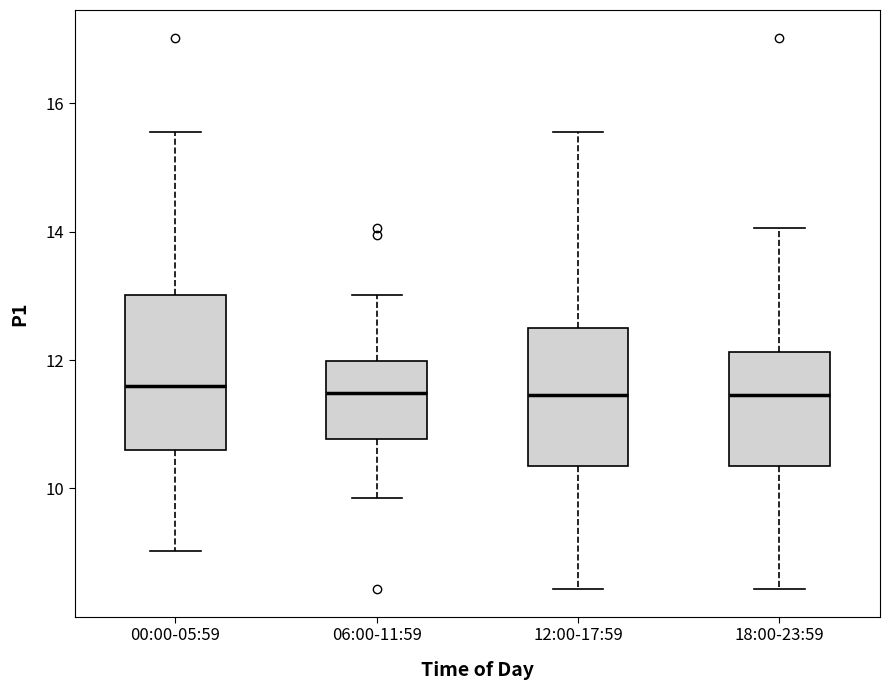

Reading left to right, transcribe this box plot: for each box, give where its median line is, the range the box spans, and where its two whiskers end, as read against the y-axis. The values are not printed on the chart, so give them approximately, as read against the axis.

00:00-05:59: median 11.6, box 10.6 to 13.0, whiskers 9.0 to 15.6
06:00-11:59: median 11.4, box 10.8 to 12.0, whiskers 9.8 to 13.0
12:00-17:59: median 11.4, box 10.4 to 12.6, whiskers 8.4 to 15.6
18:00-23:59: median 11.4, box 10.4 to 12.2, whiskers 8.4 to 14.0